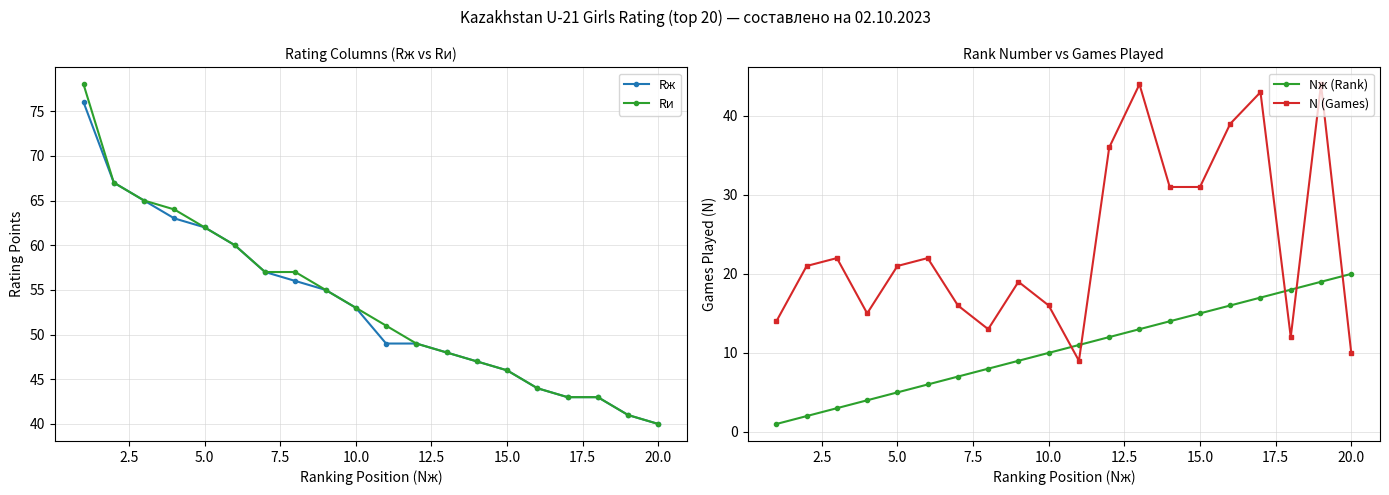

True or false: Rи has a value of 62 at 5.0.

True